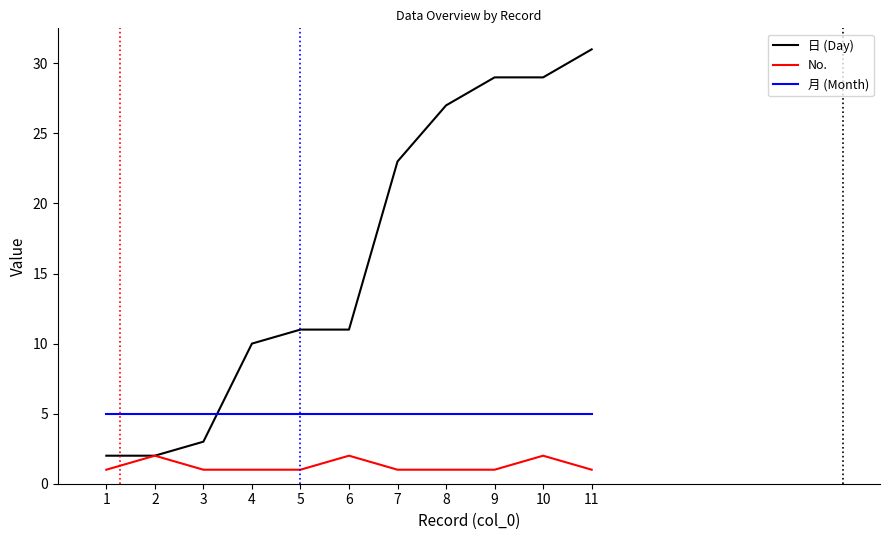

What is the spread (max minus min) of values at 7?

22